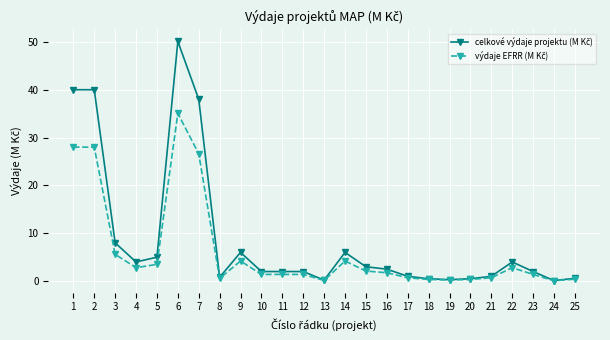

At which category is the sum across all series the highest?

6